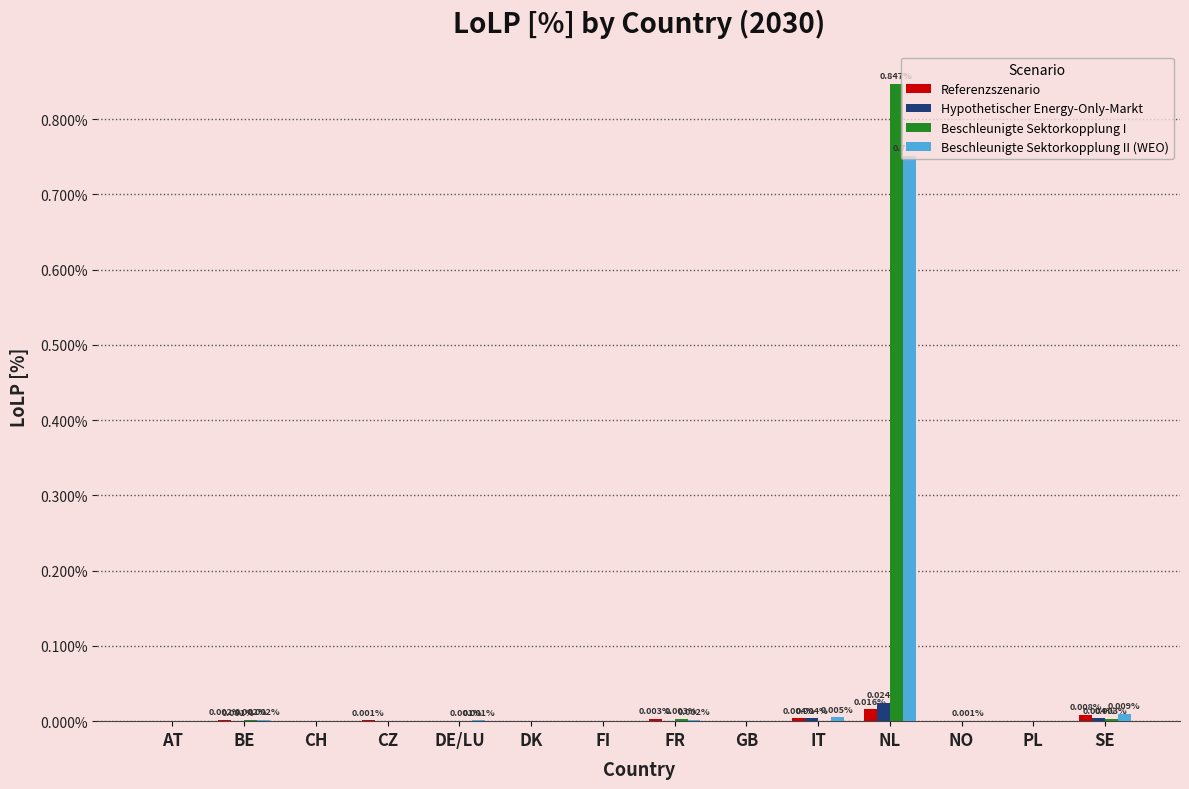

How many groups of bars are there?

14